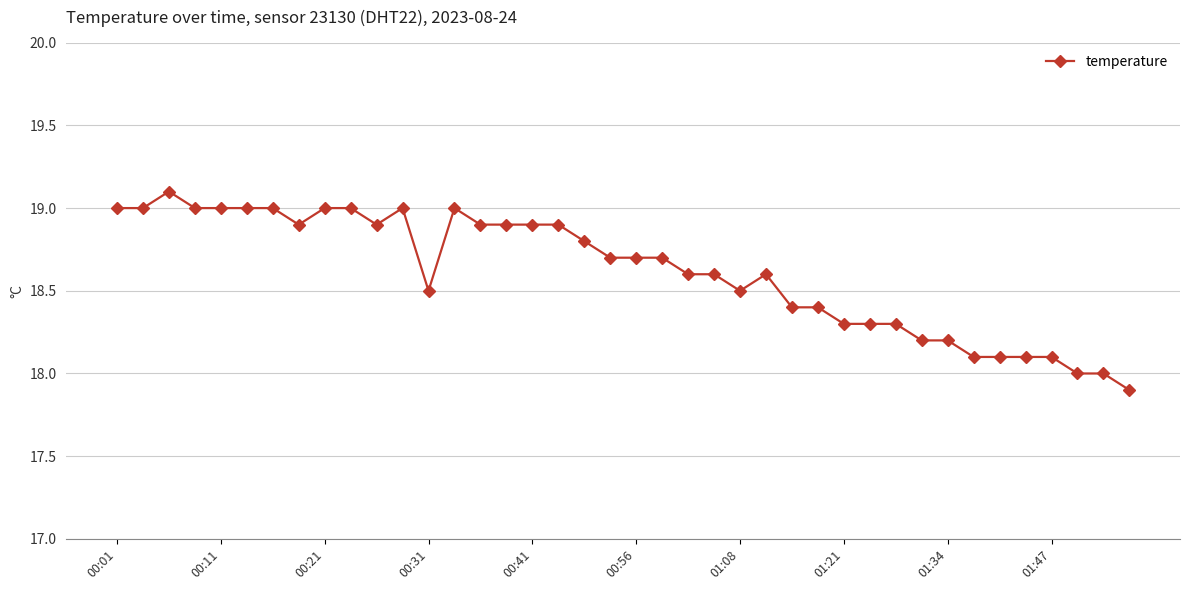

What is the minimum value shown in the chart?

17.9